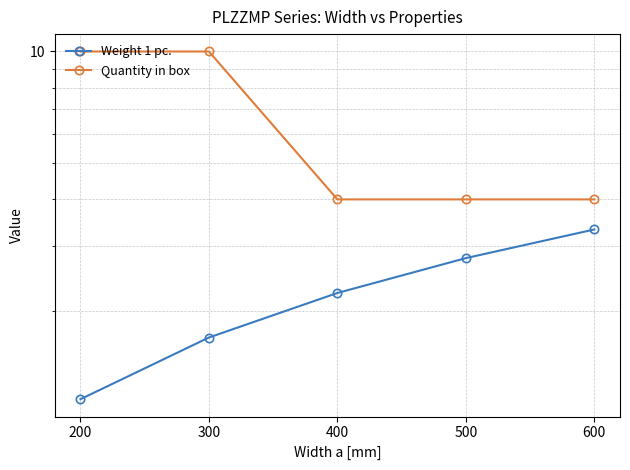

Rank the series at 200 from highest to lowest value.

Quantity in box, Weight 1 pc.